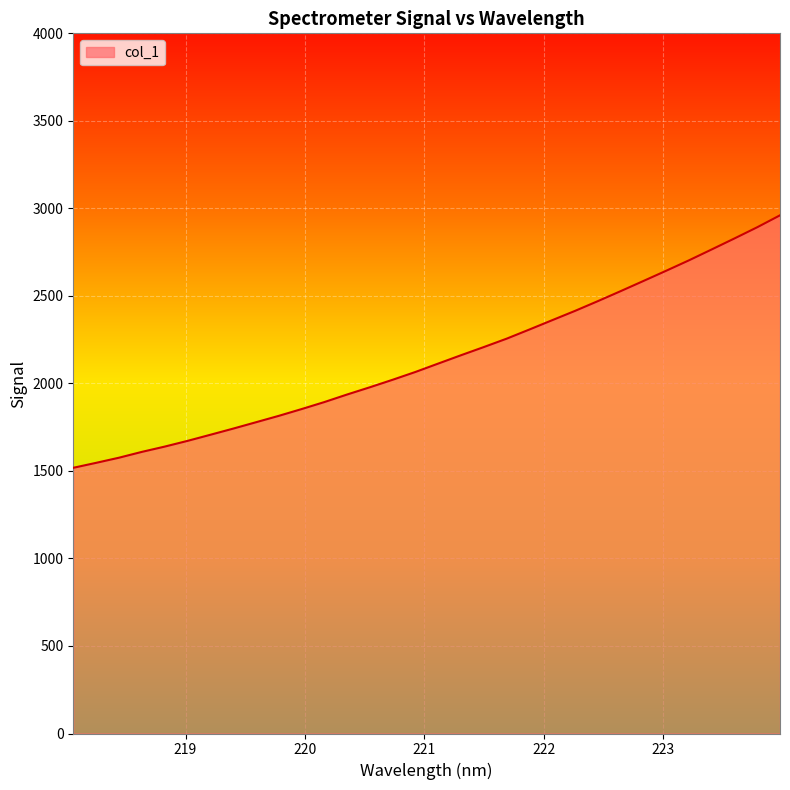

What is the difference between the maximum and minimum values?

1442.4